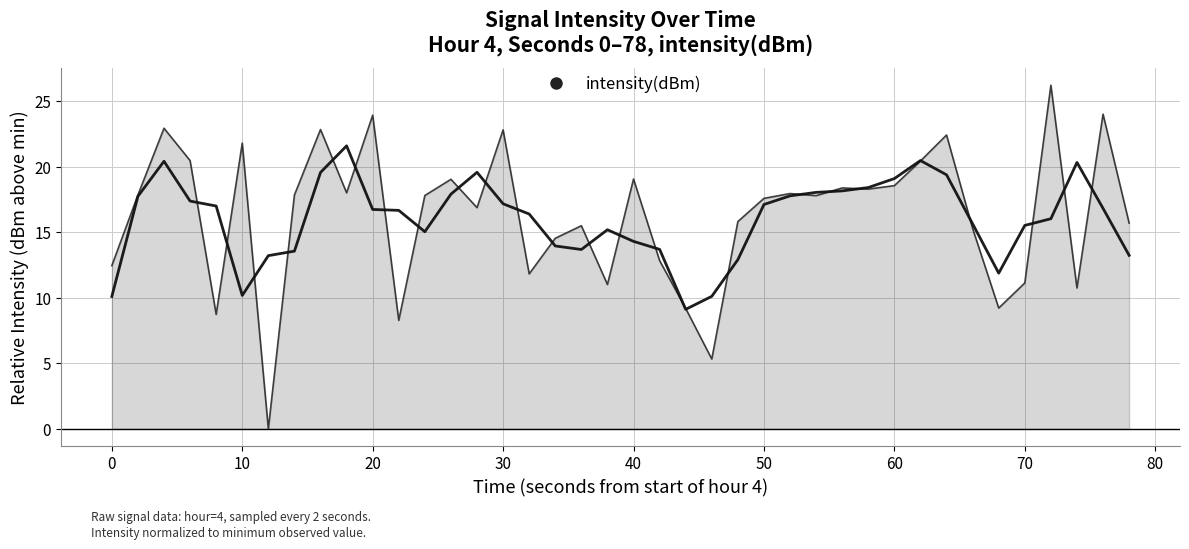

Count the number of values greater than 17.

22